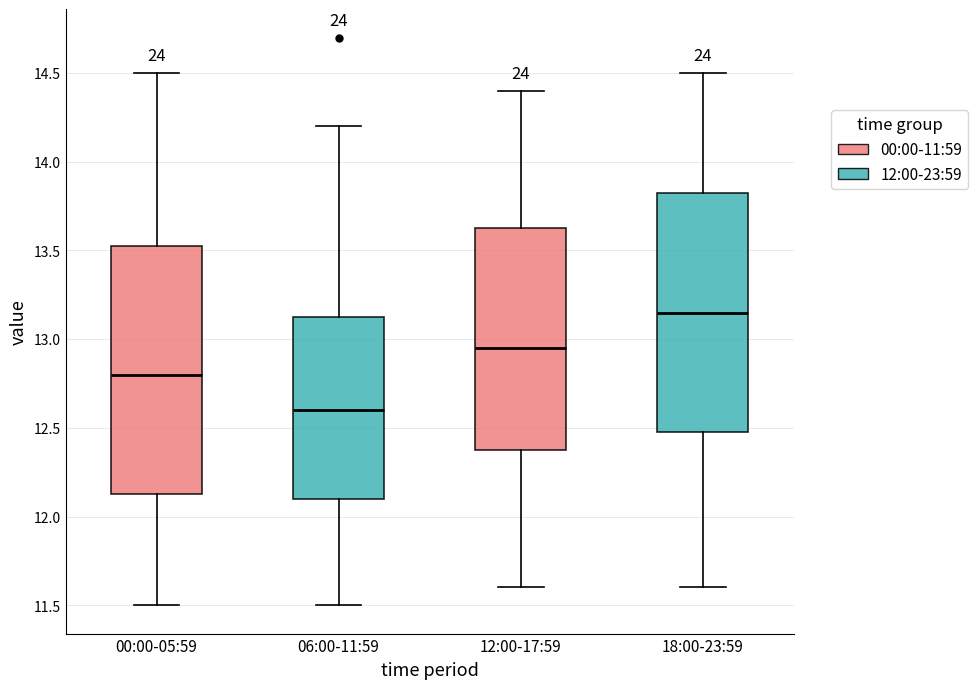

Where does the median line of the box for 18:00-23:59 sit on the y-axis? The values are not printed on the chart, so give them approximately, as read against the axis.

13.15